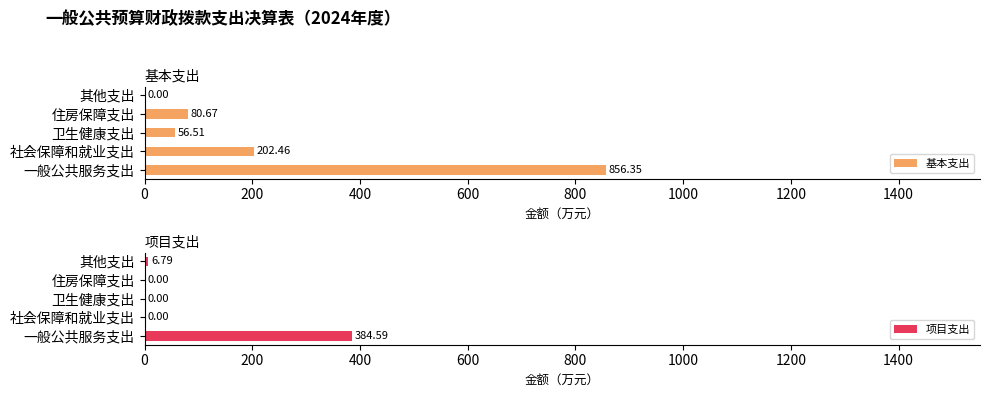

How many bars are there in total?

10